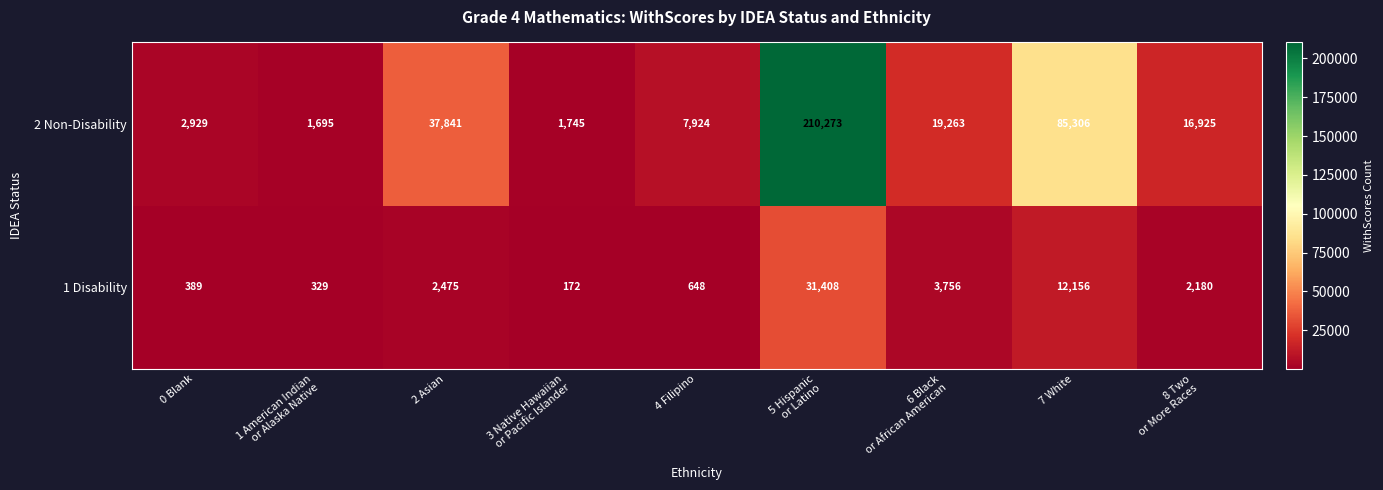

What is the sum of all 1 Disability values?

53513